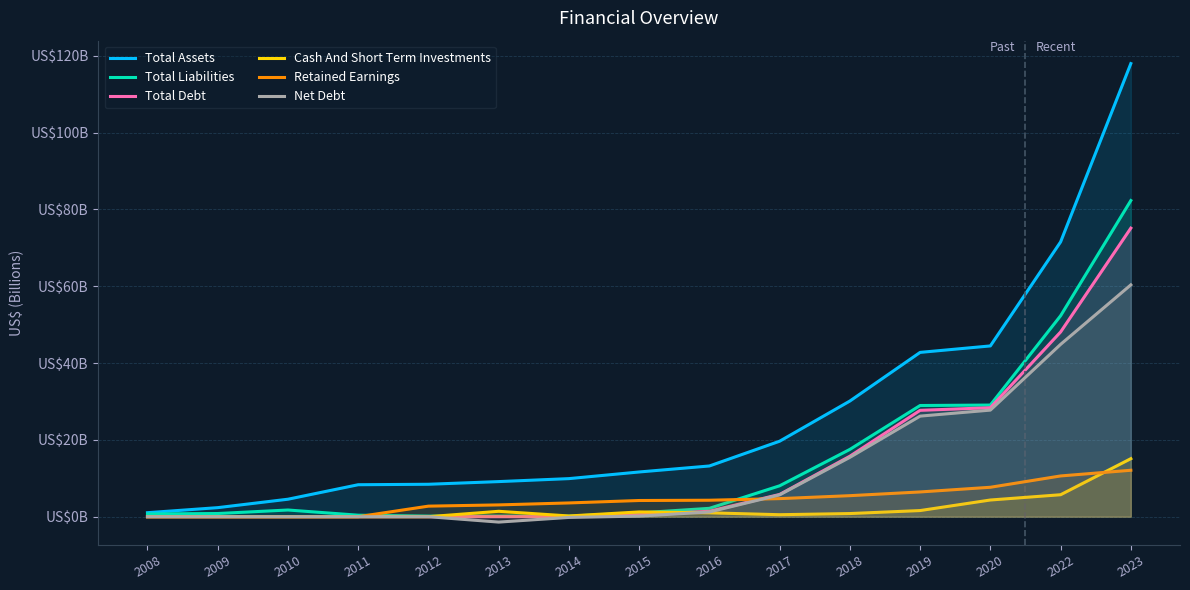

True or false: Total Assets and Total Liabilities intersect in this chart.

False